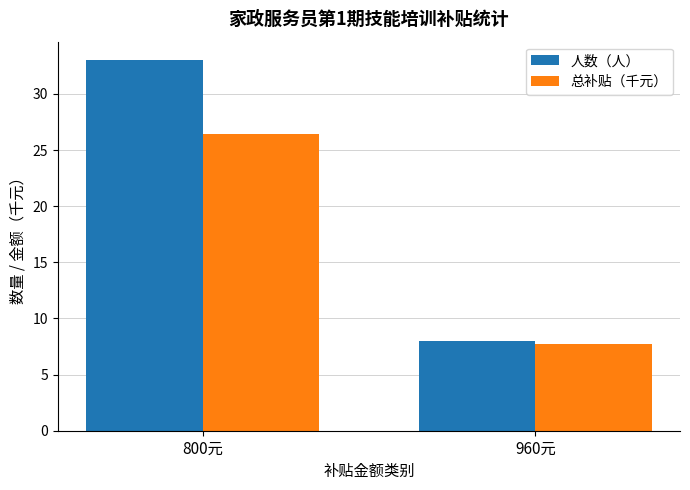

Count the number of categories in the chart.

2